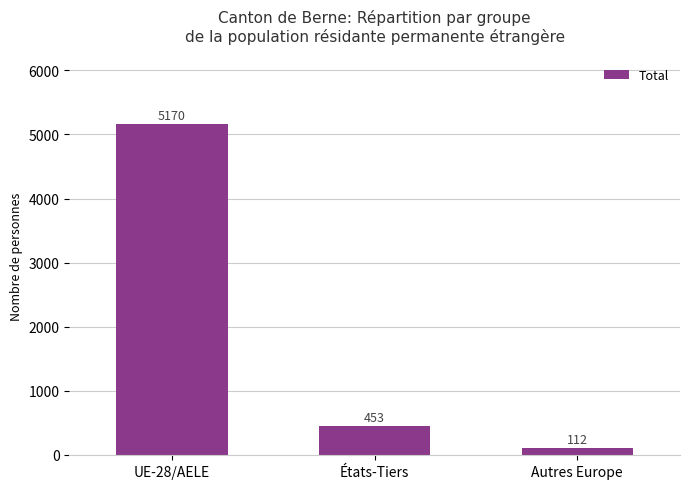

Which has a higher value, UE-28/AELE or États-Tiers?

UE-28/AELE